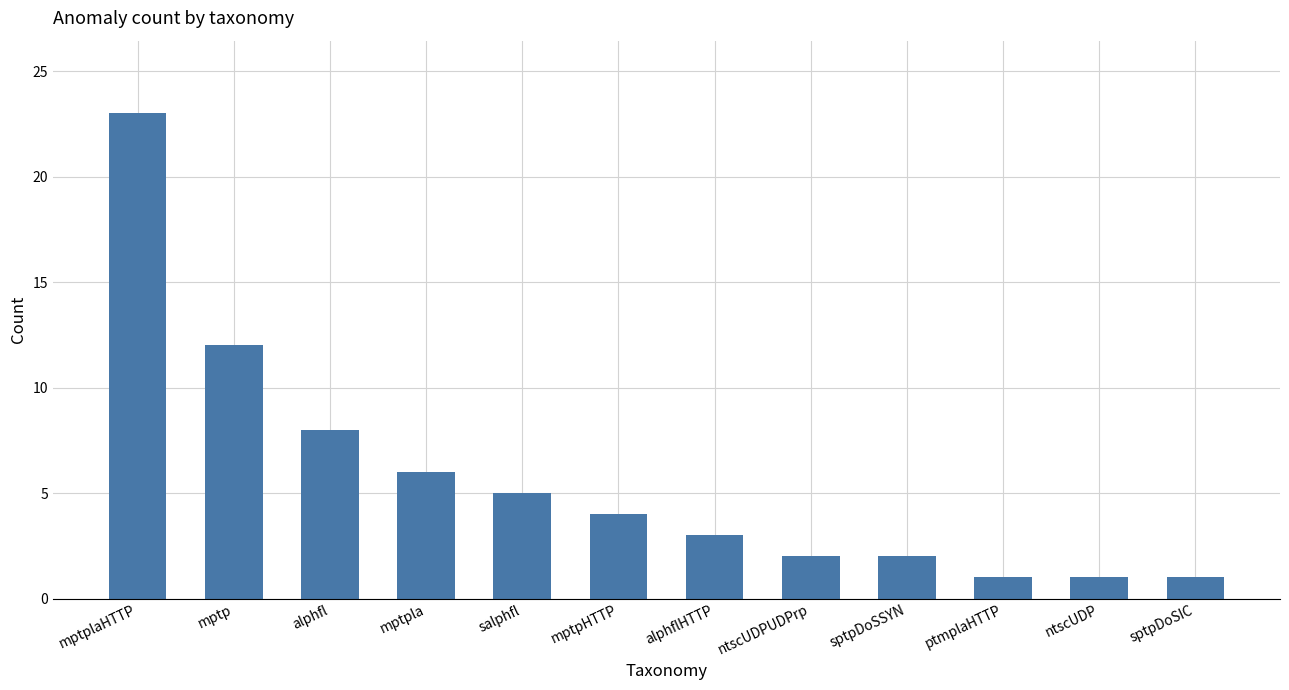

Are the bars horizontal?

No